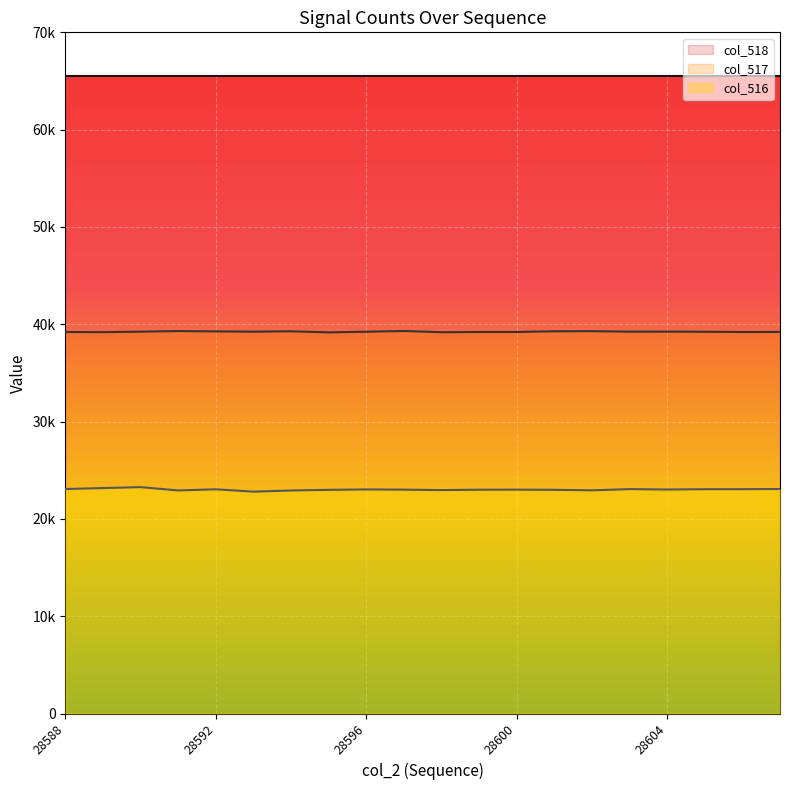

The col_517 series shows 39303 at 28591. True or false?

True